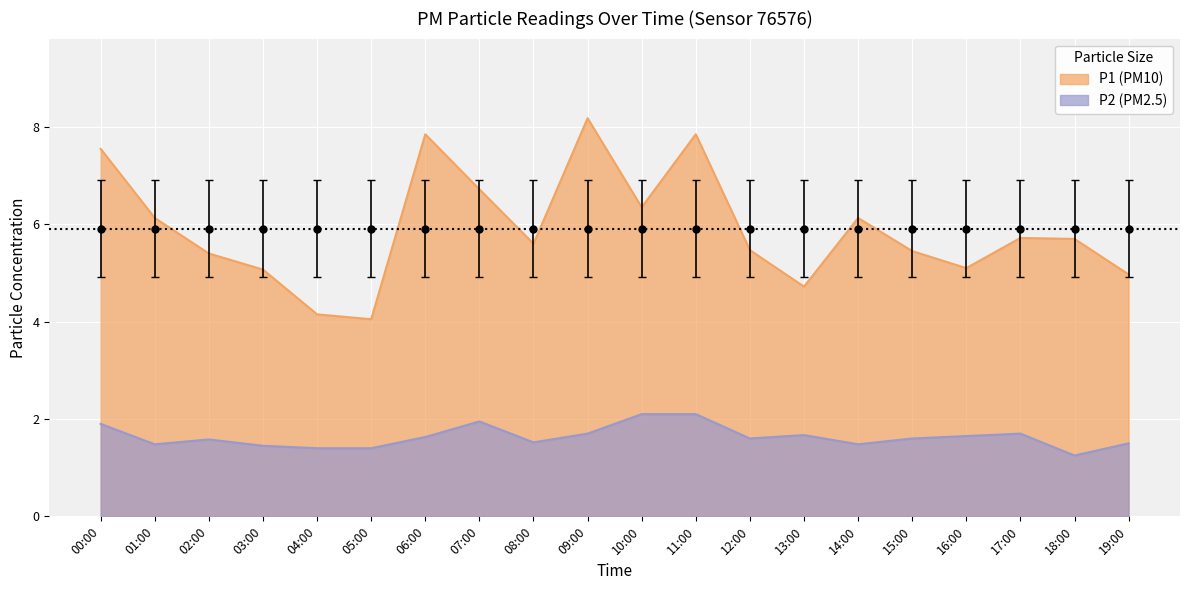

Which has a higher value, 12:00 or 16:00?

12:00